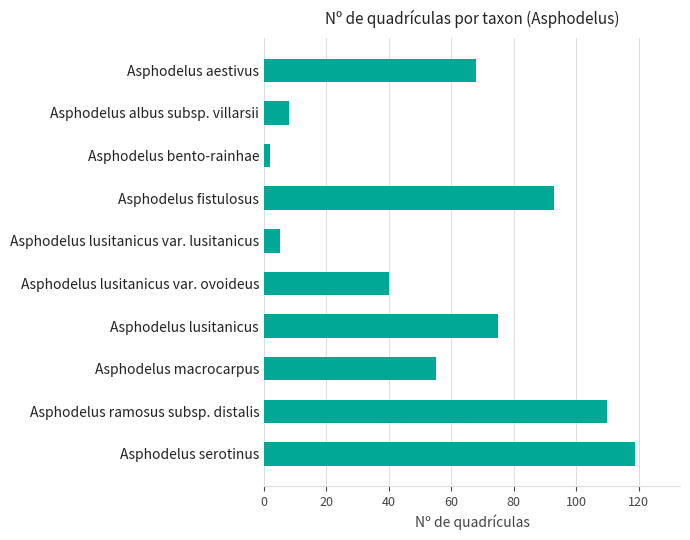

Where is the data nearest to the value 60?

Asphodelus macrocarpus